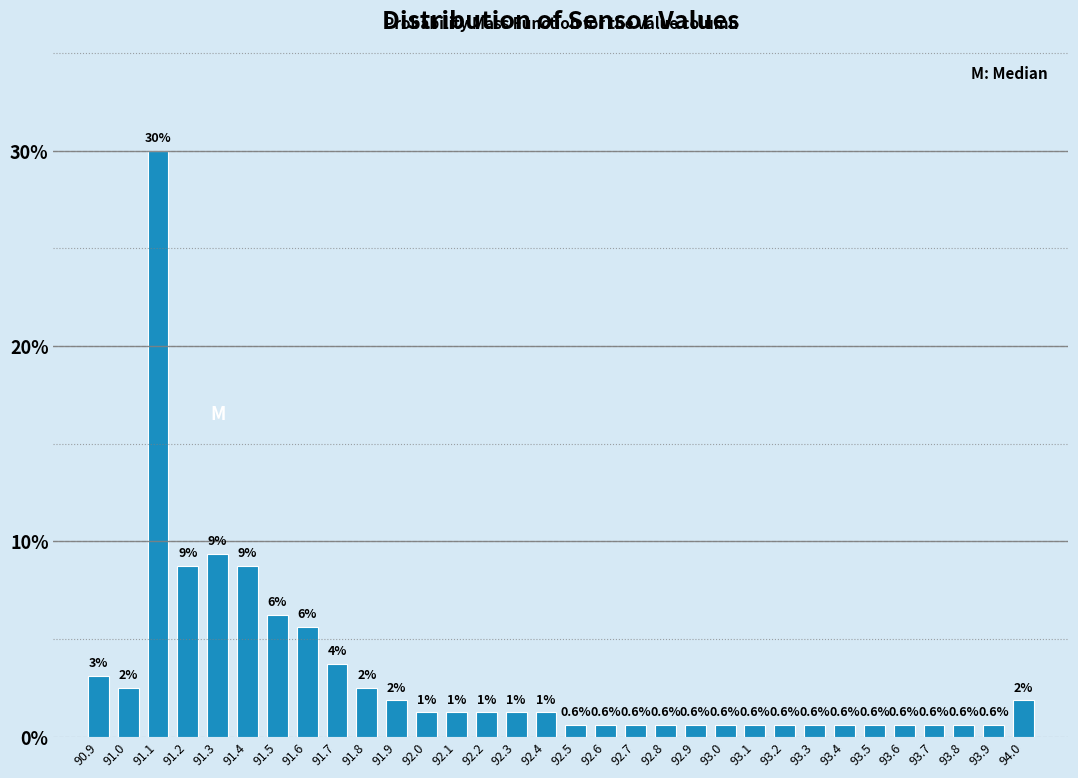

Is it true that the value at 93.3 is 0.6?

True